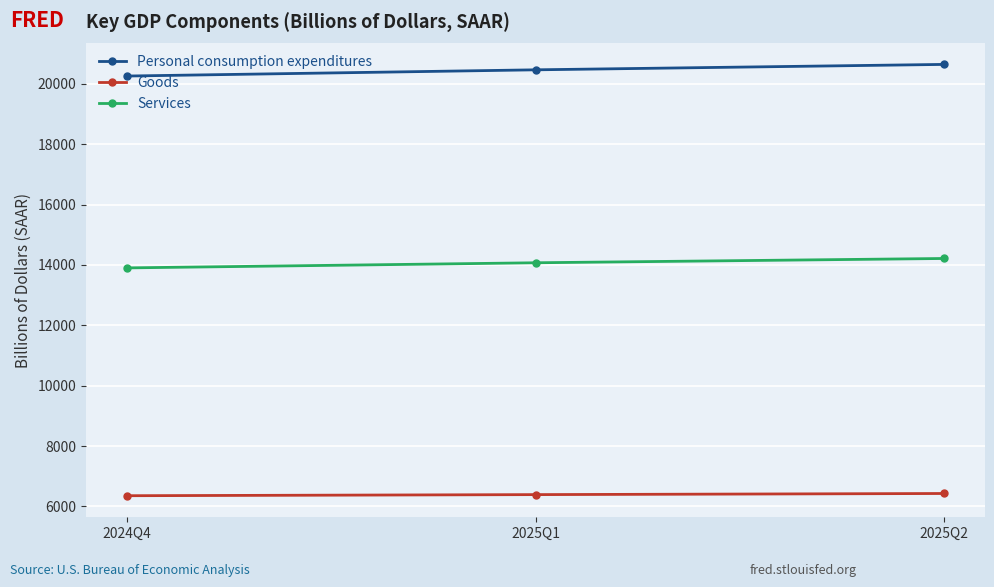

What is the total value across all series at 2025Q1?

40923.2